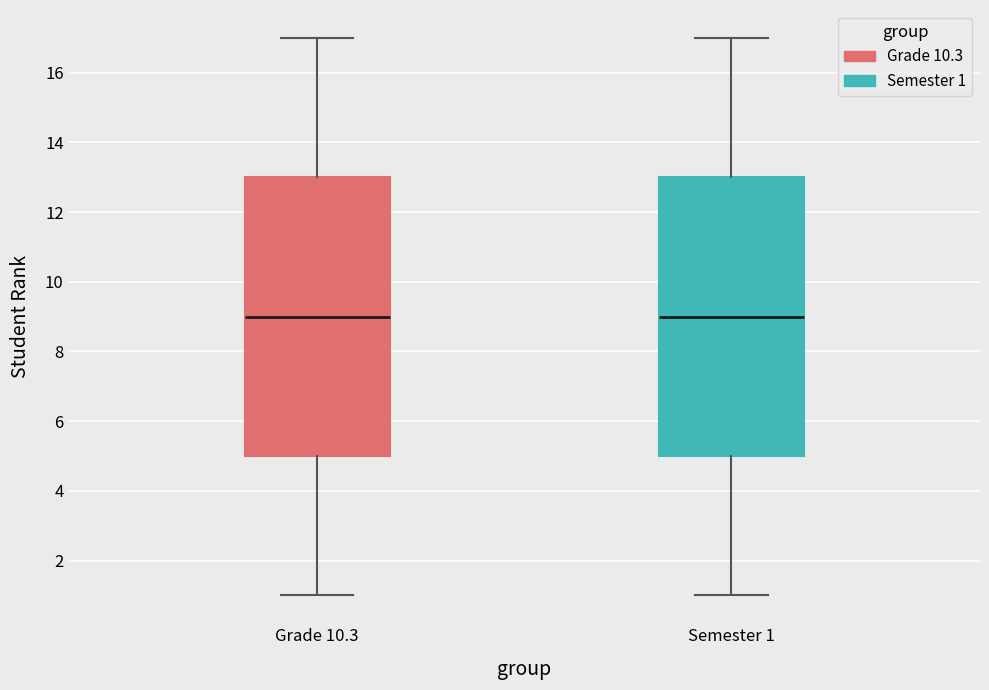

Reading left to right, transcribe this box plot: for each box, give where its median line is, the range the box spans, and where its two whiskers end, as read against the y-axis. The values are not printed on the chart, so give them approximately, as read against the axis.

Grade 10.3: median 9, box 5 to 13, whiskers 1 to 17
Semester 1: median 9, box 5 to 13, whiskers 1 to 17